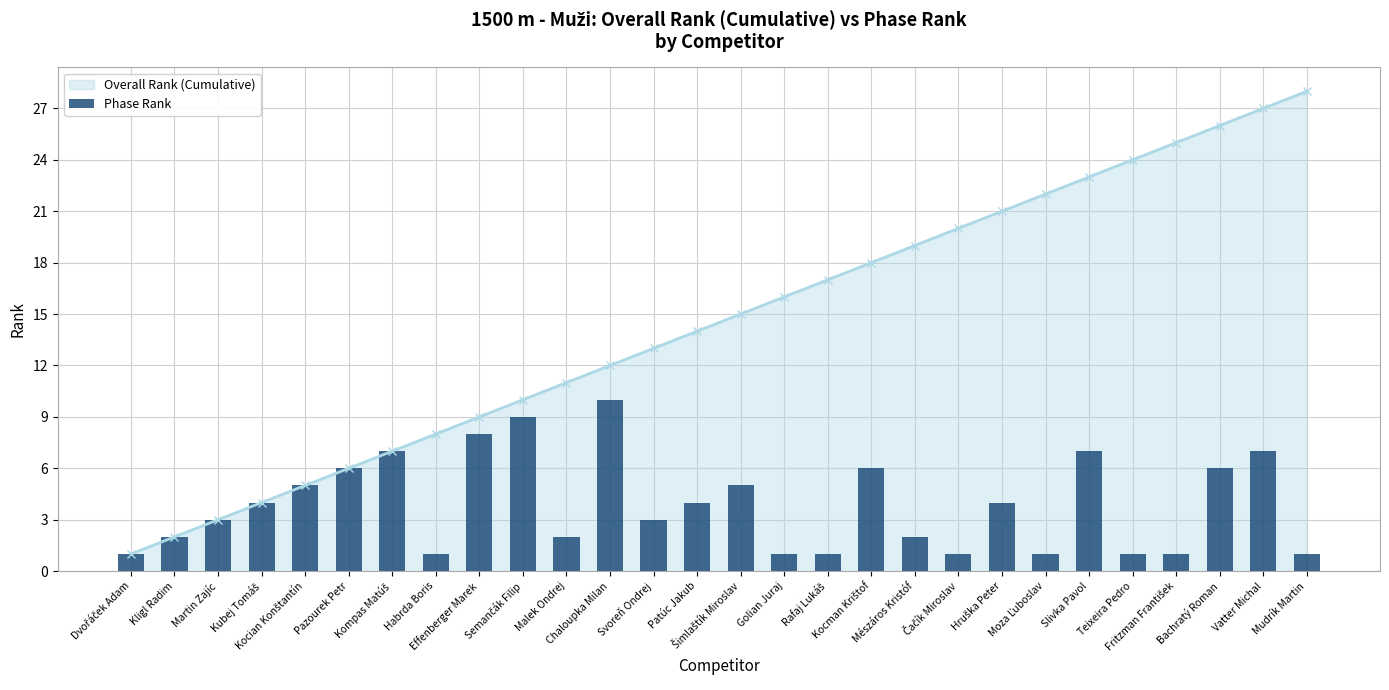

What is the maximum value for Overall Rank (Cumulative)?

28